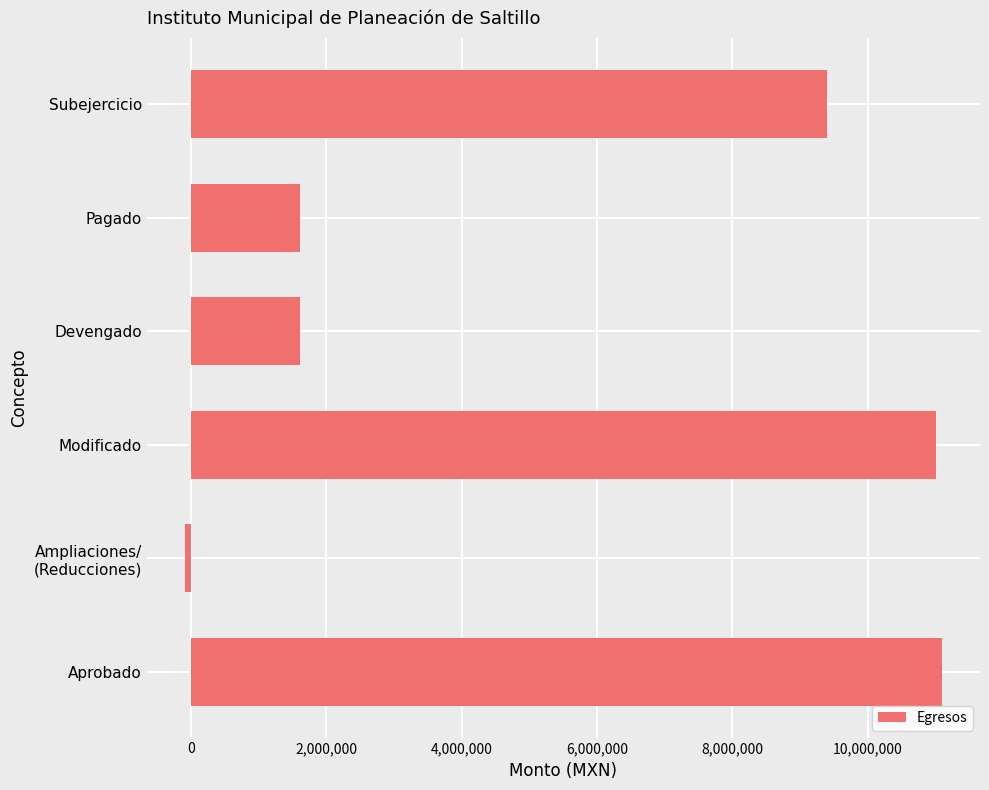

What is the minimum value shown in the chart?

-89647.4